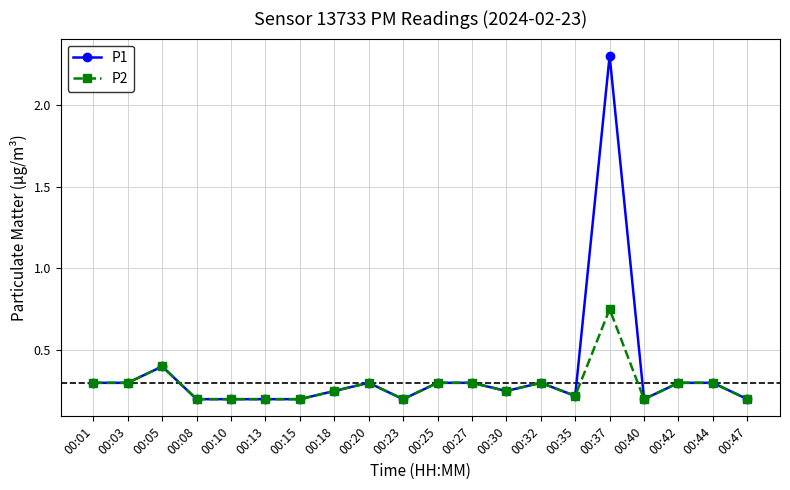

At which category does P2 reach its first local peak?

00:05